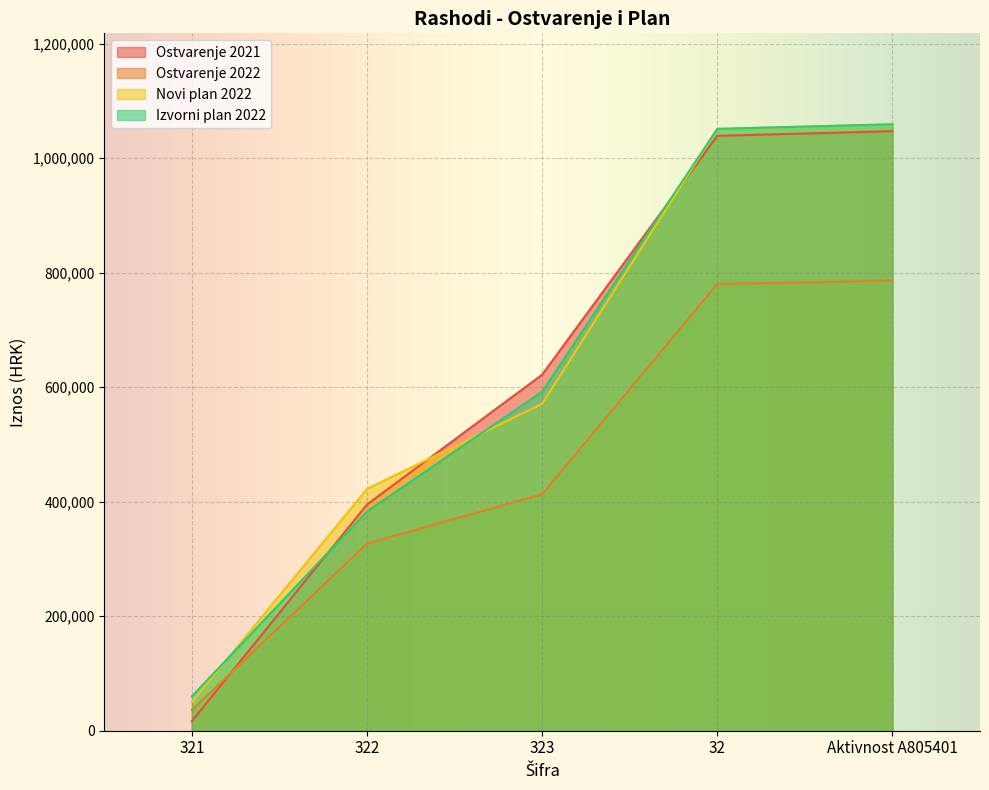

What is the highest value of the Ostvarenje 2022 series?

785885.7